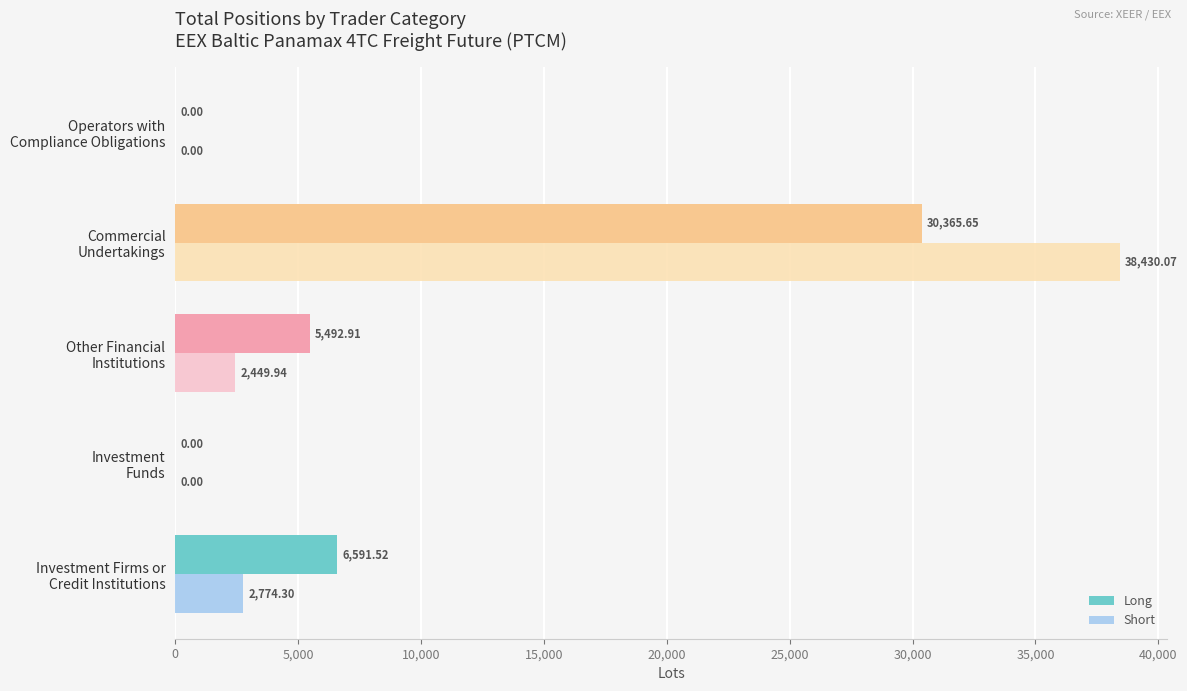

What is the sum of all Long values?

42450.1